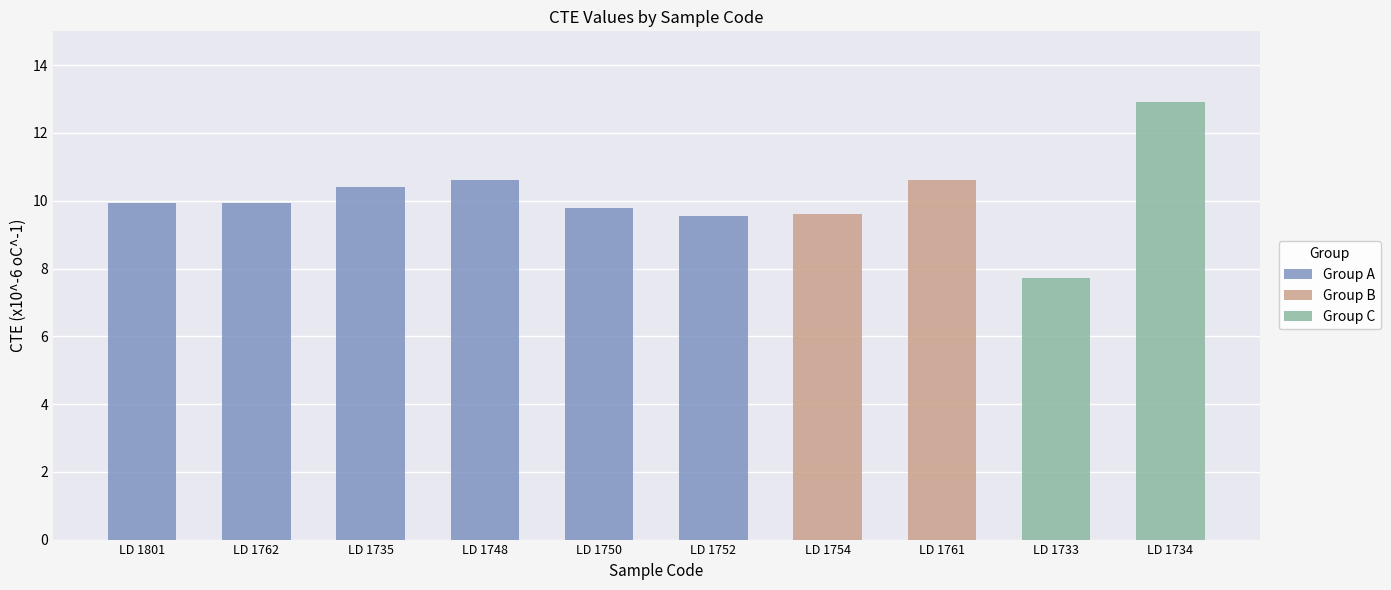

What is the difference between the maximum and minimum values?

5.2